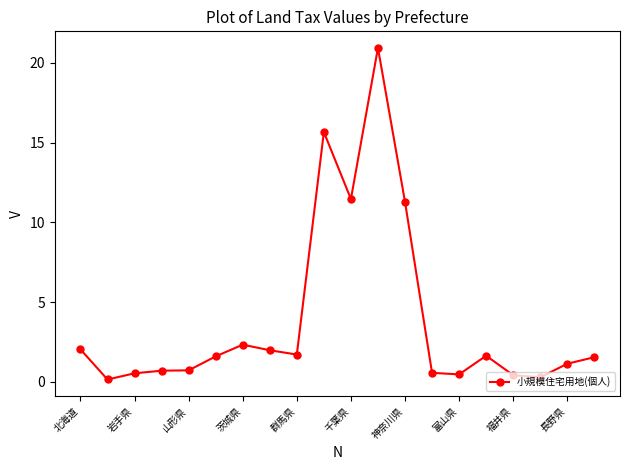

True or false: there are more than 2 points higher than both neighbors.

True